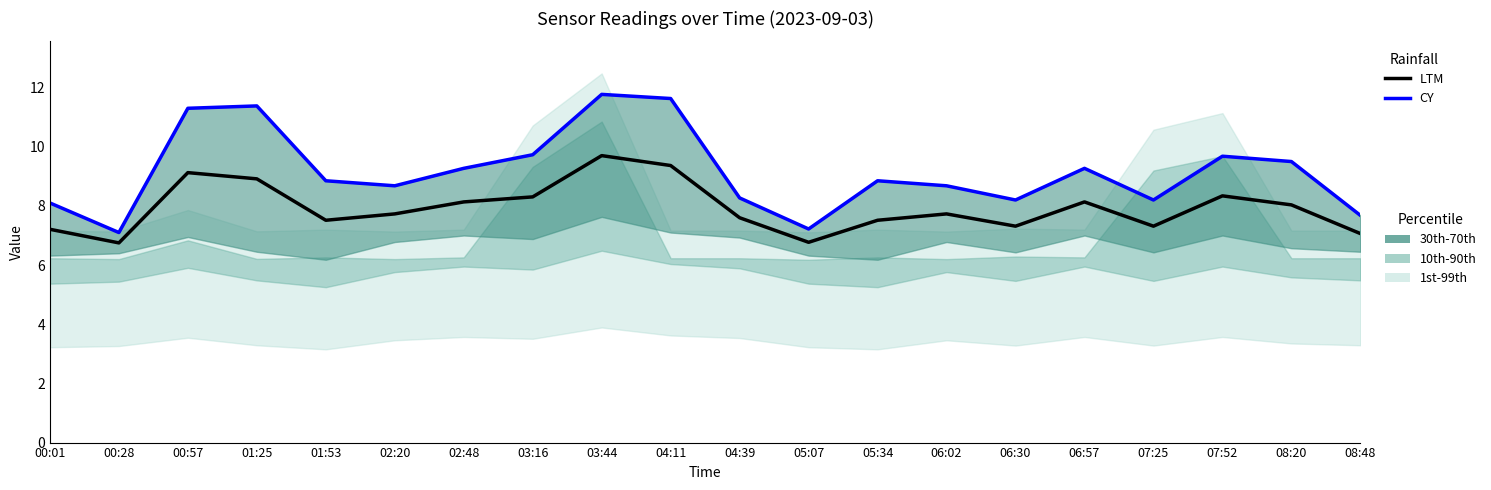

What is the maximum value for CY?

11.8